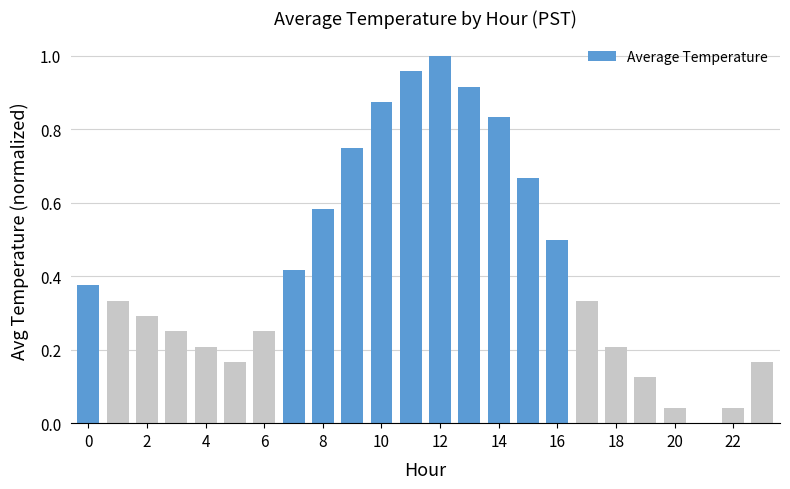

What is the sum of all values?

10.3